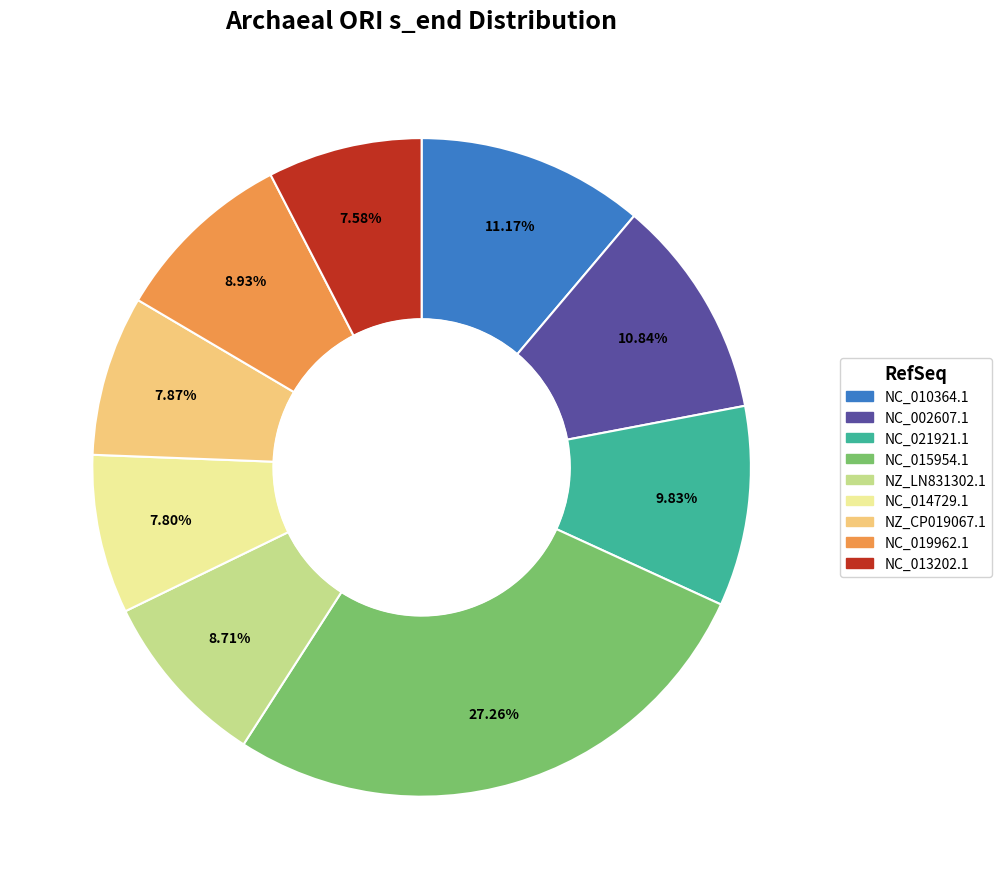

To the nearest percent, what percentage of the pie is NC_021921.1?

10%